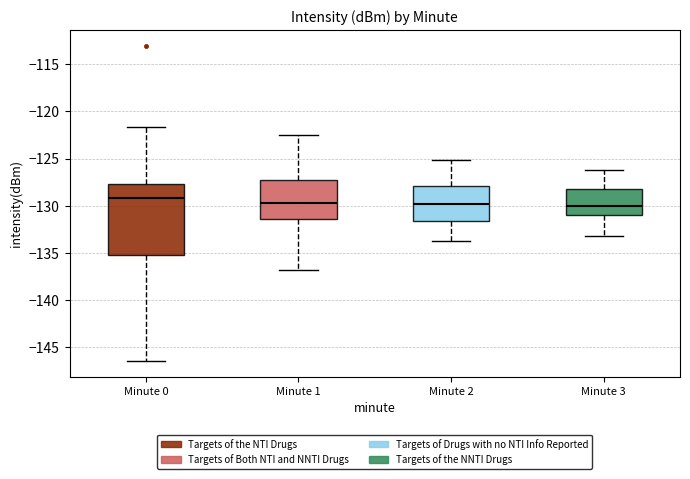

Reading left to right, read every box against the y-axis: the position of its median line, the range the box covers, and the ends of its whiskers. The values are not printed on the chart, so give them approximately, as read against the axis.

Minute 0: median -129.0, box -135.5 to -127.5, whiskers -146.5 to -121.5
Minute 1: median -129.5, box -131.5 to -127.0, whiskers -137.0 to -122.5
Minute 2: median -130.0, box -131.5 to -128.0, whiskers -134.0 to -125.0
Minute 3: median -130.0, box -131.0 to -128.0, whiskers -133.0 to -126.0